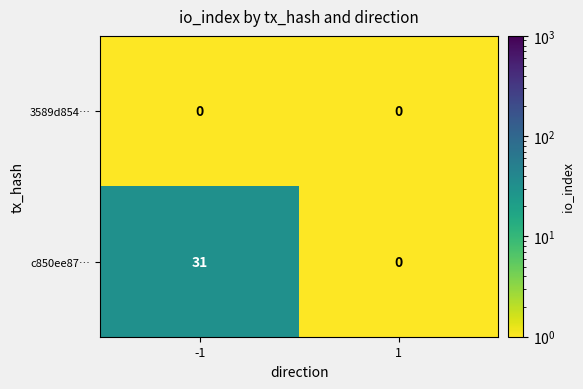

What is the sum of the c850ee87… values at -1 and 1?

31